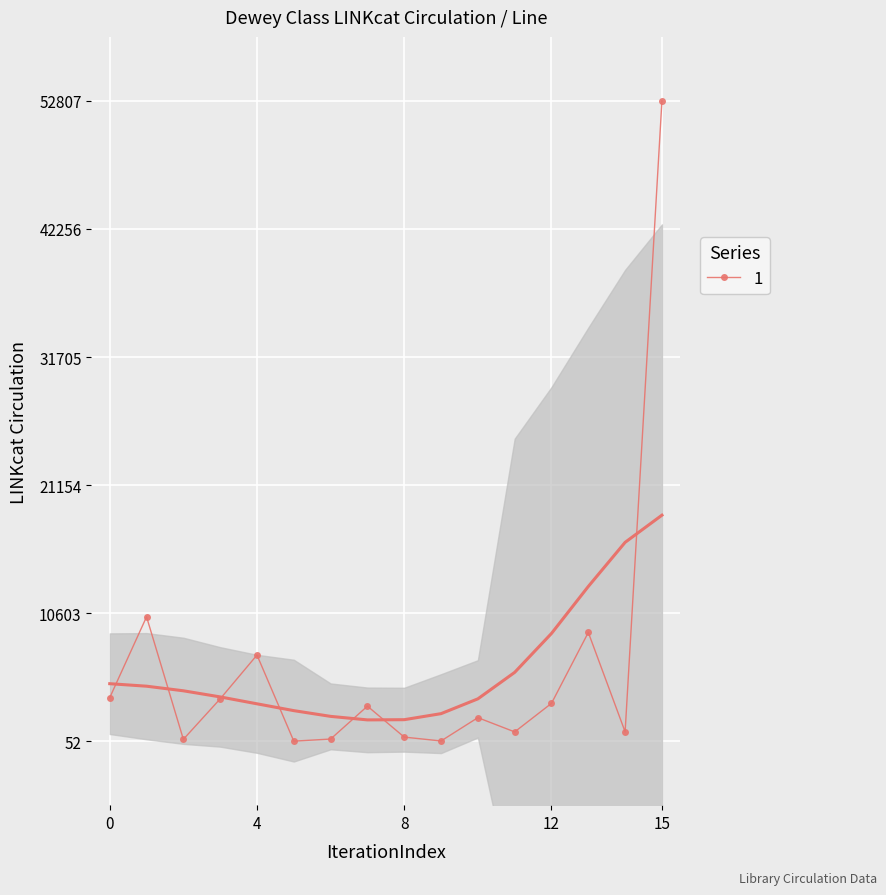

True or false: 1 has more than 2 interior local peaks.

True